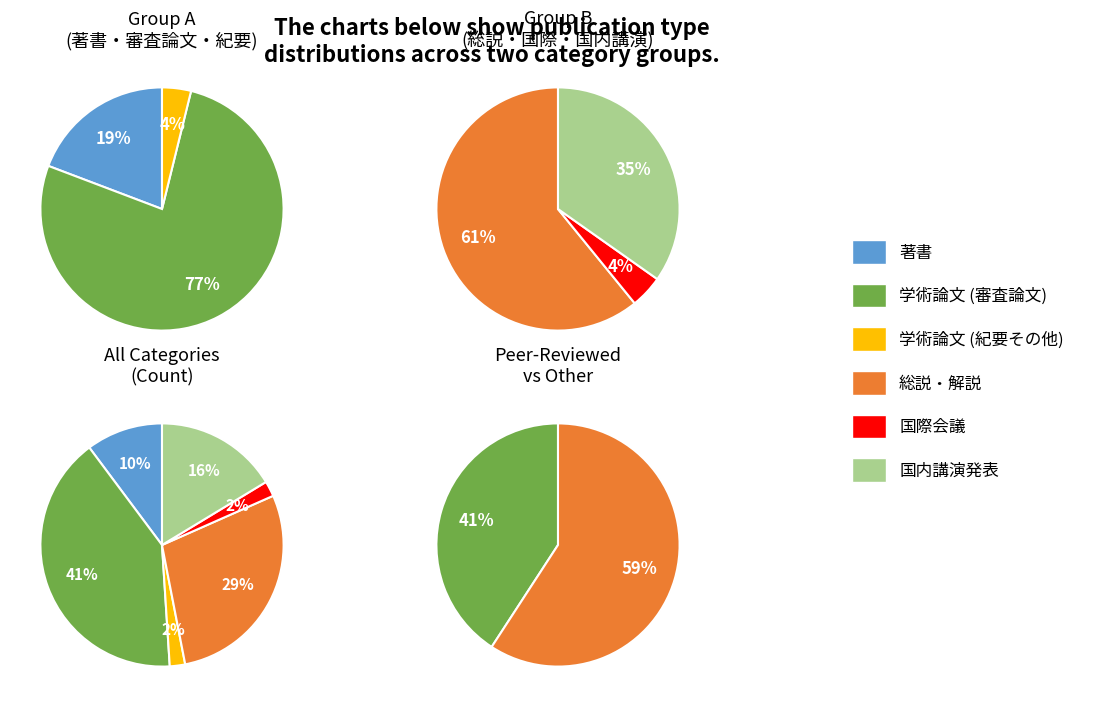

To the nearest percent, what portion does 学術論文 (紀要その他) represent?

2%